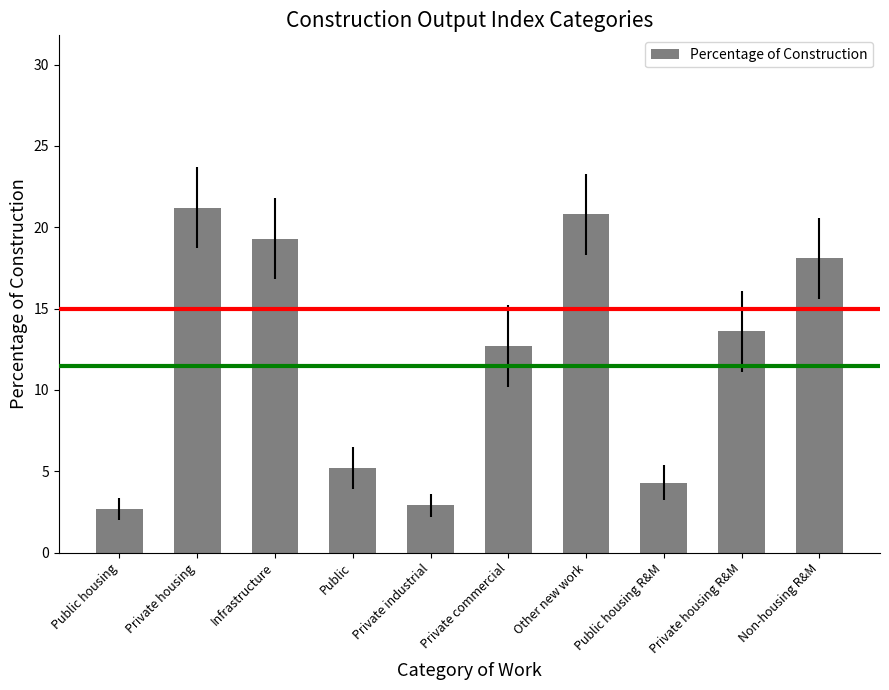

At which label is the value closest to 11?

Private commercial